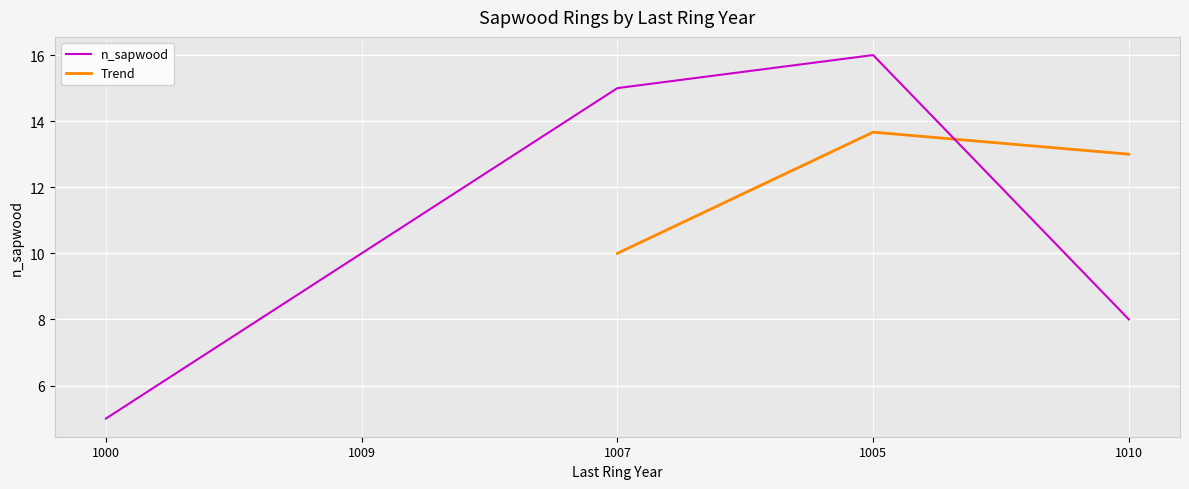

List the labels in order of value, smallest first.

1000, 1010, 1009, 1007, 1005